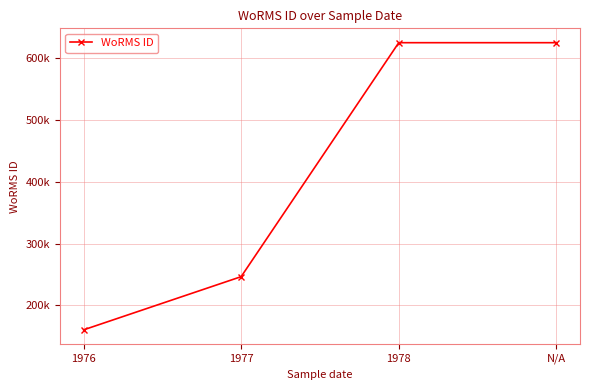

Which category has the highest value across all series?

N/A